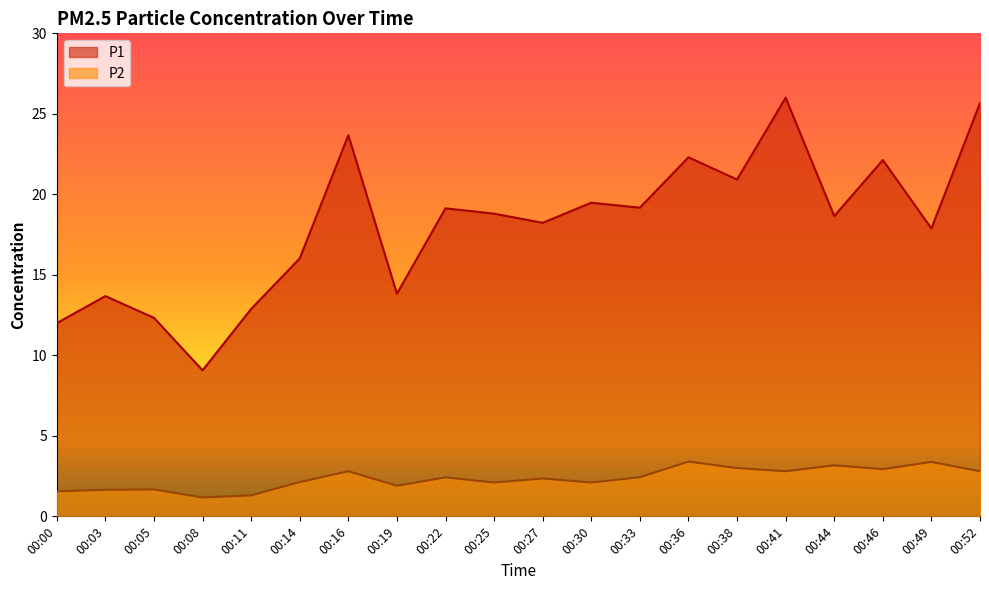

What value does the P2 series have at 00:44?

3.2